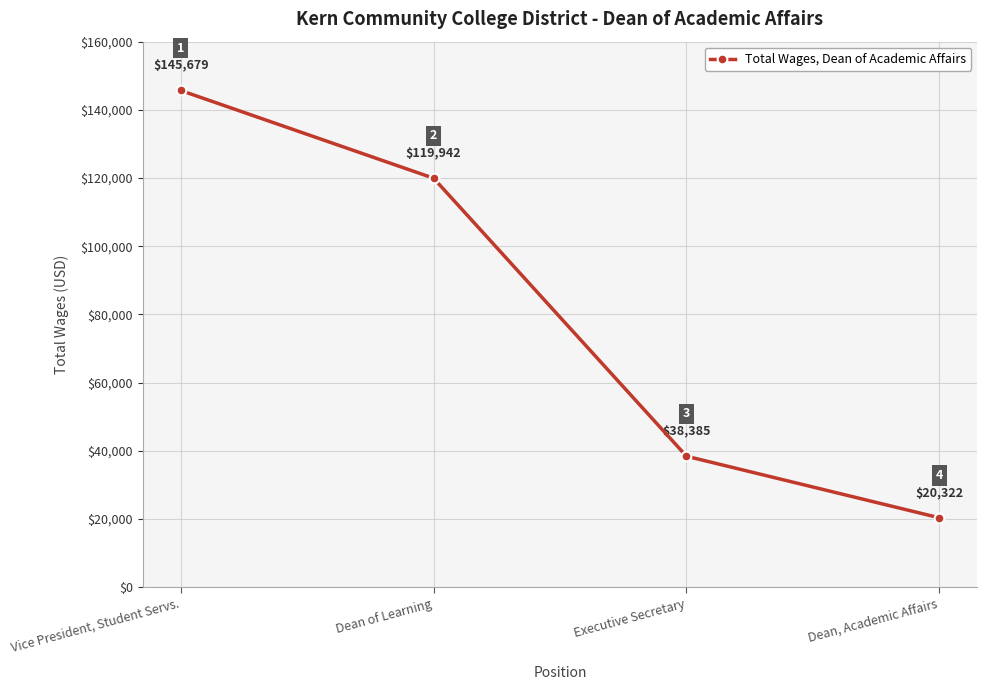

What is the maximum value shown in the chart?

145679